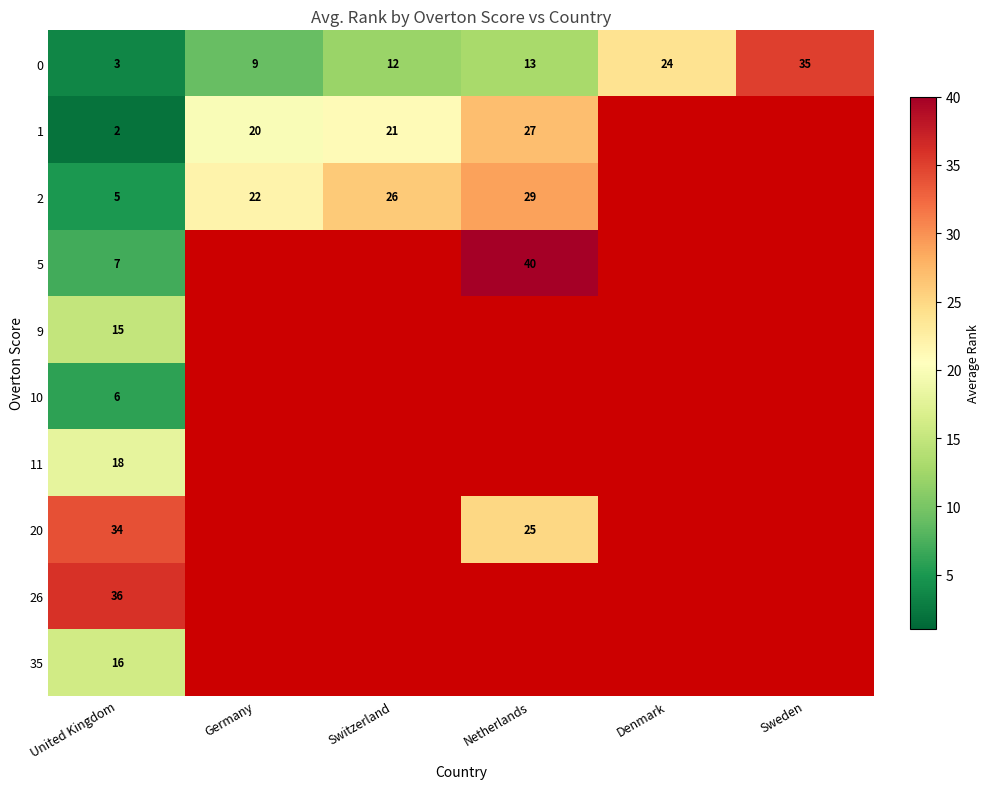

What is the approximate value of 0 at Switzerland?

12.0